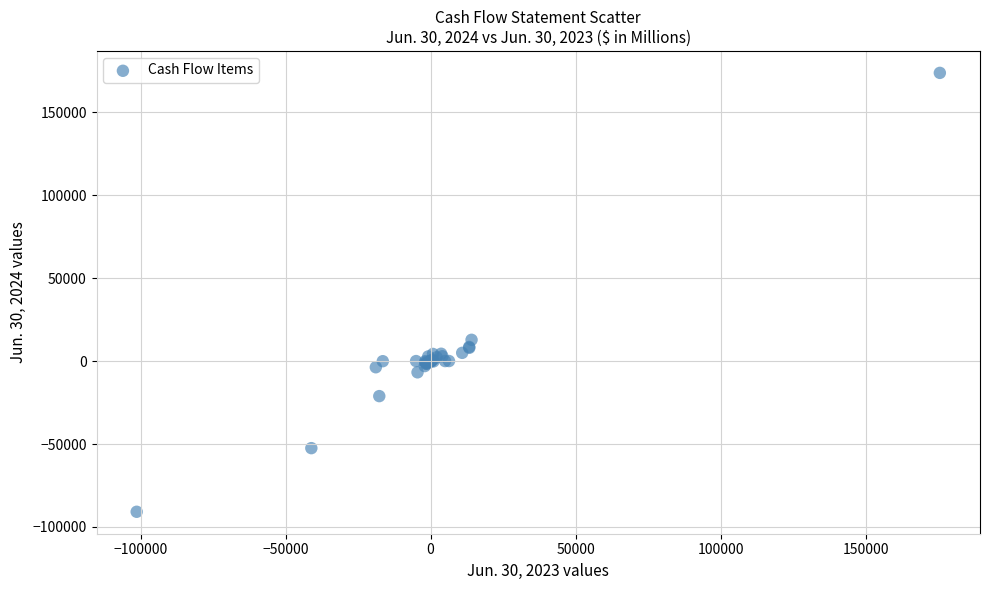

What Y value in the scatter plot is closest to 41441?

12820